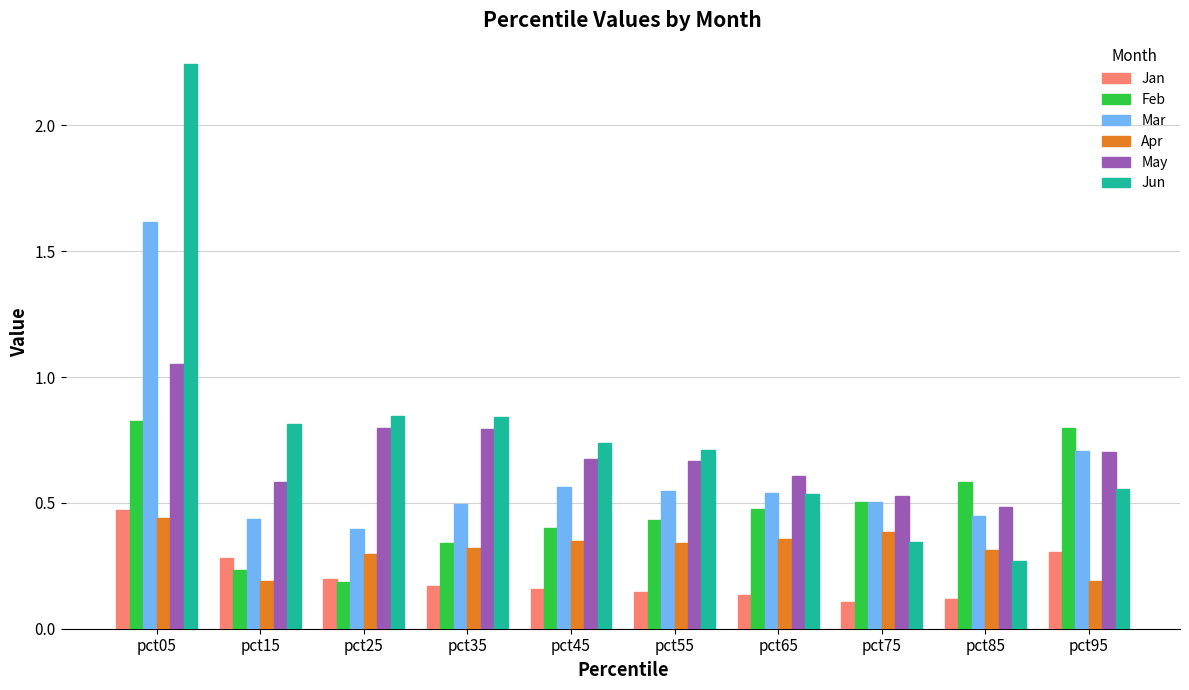

What is the sum of all Jan values?

2.1